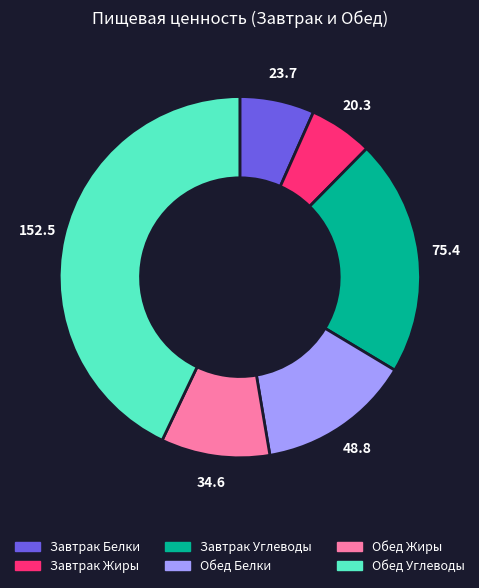

Which category has the biggest portion of the pie?

Обед Углеводы